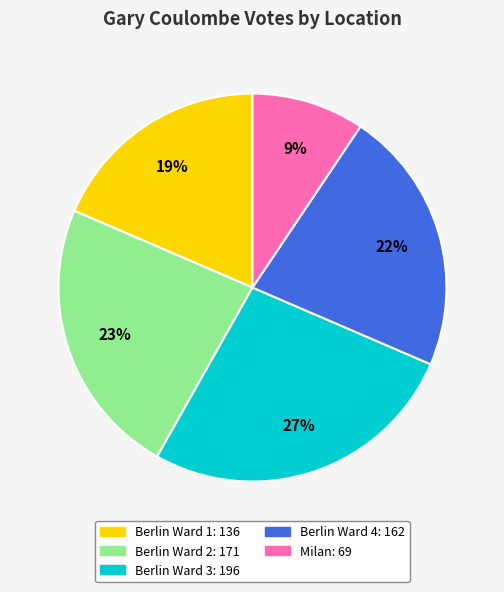

True or false: Milan accounts for 4% of the total.

False